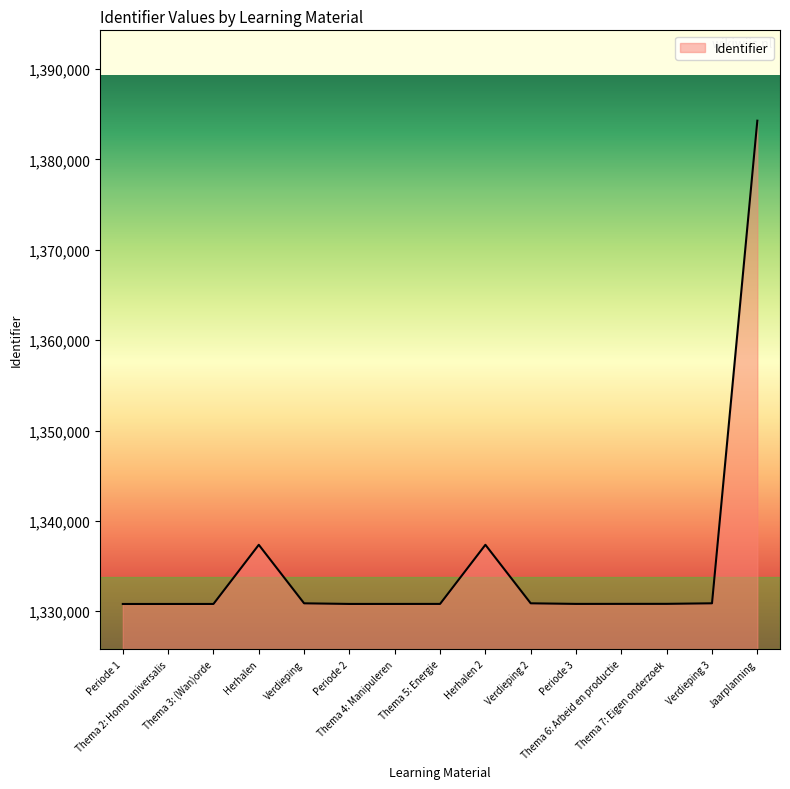

What is the smallest value displayed?

1330808